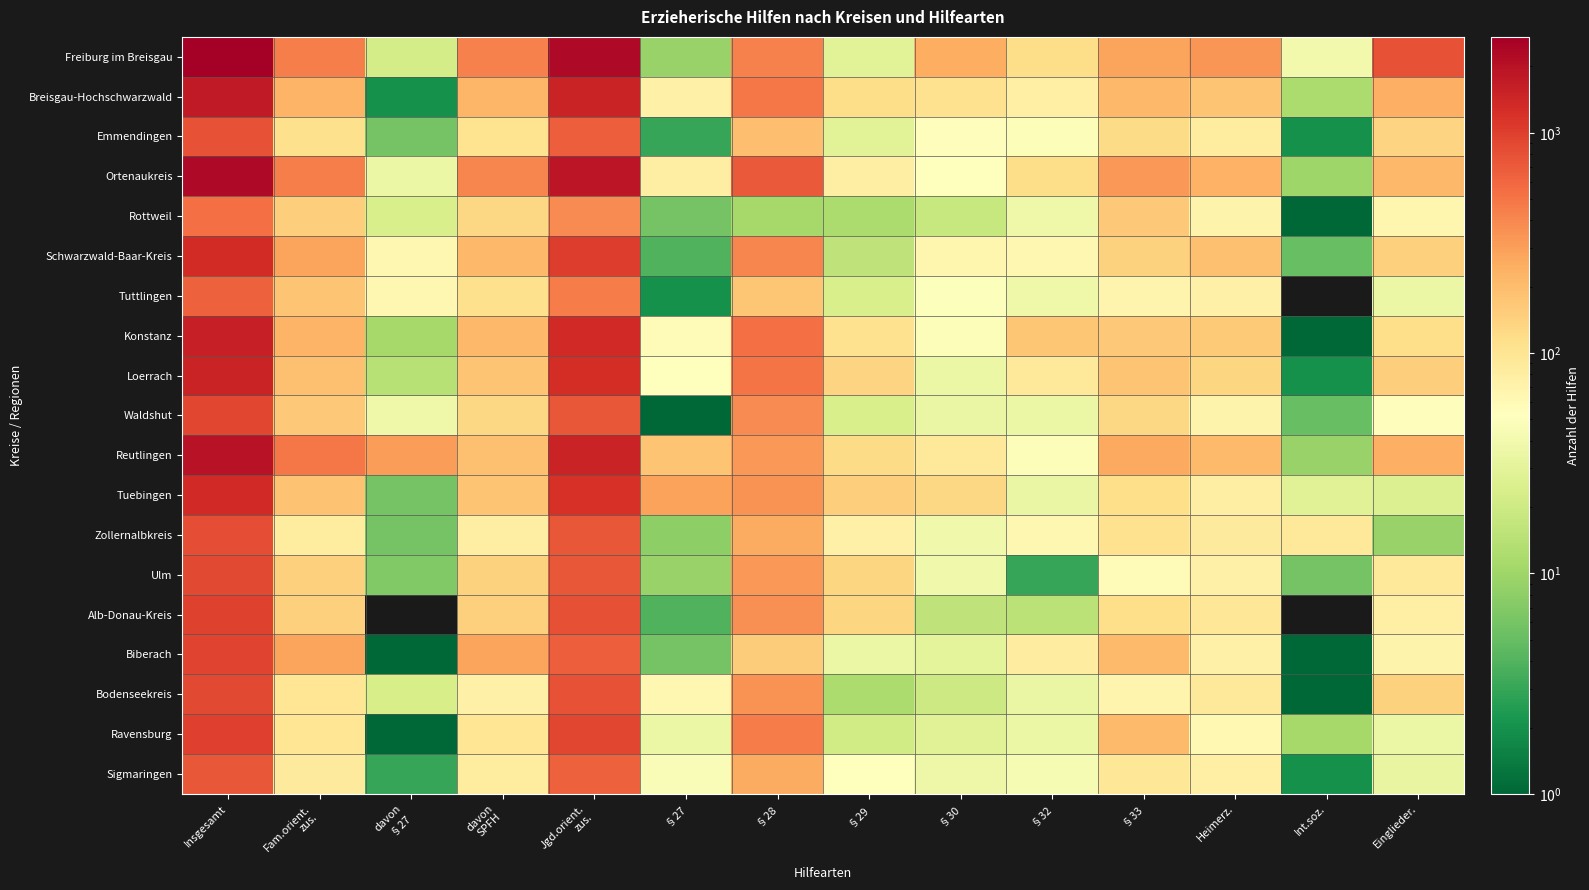

List the series in order of their peak value, lowest first.

Rottweil, Tuttlingen, Sigmaringen, Emmendingen, Zollernalbkreis, Bodenseekreis, Ulm, Waldshut, Biberach, Alb-Donau-Kreis, Ravensburg, Schwarzwald-Baar-Kreis, Tuebingen, Loerrach, Konstanz, Breisgau-Hochschwarzwald, Reutlingen, Ortenaukreis, Freiburg im Breisgau